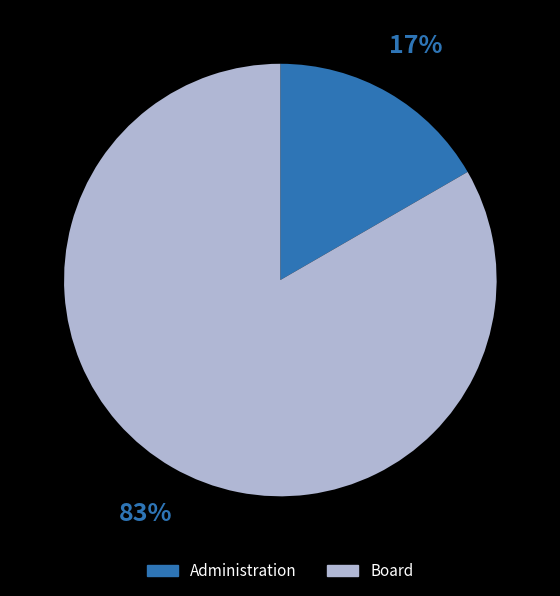

What is the smallest slice in the pie chart?

Administration